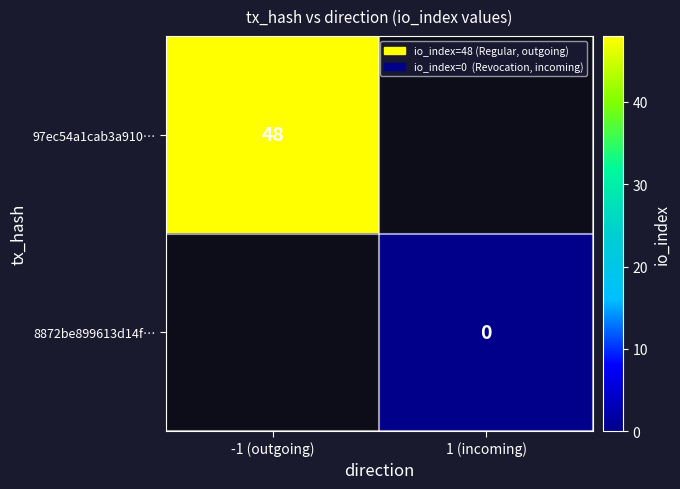

True or false: 97ec54a1cab3a910… has a value of 30 at -1 (outgoing).

False